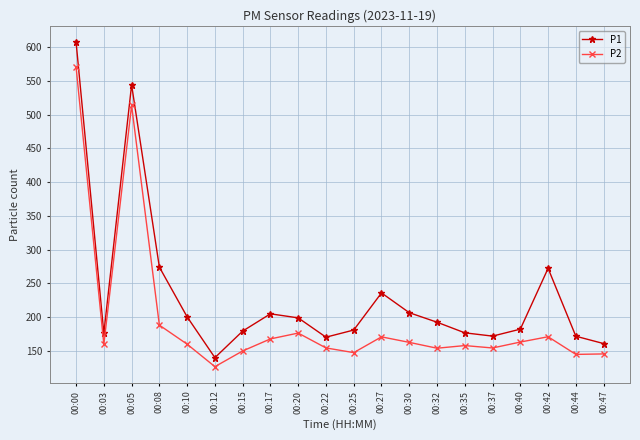

True or false: P1 and P2 intersect in this chart.

False